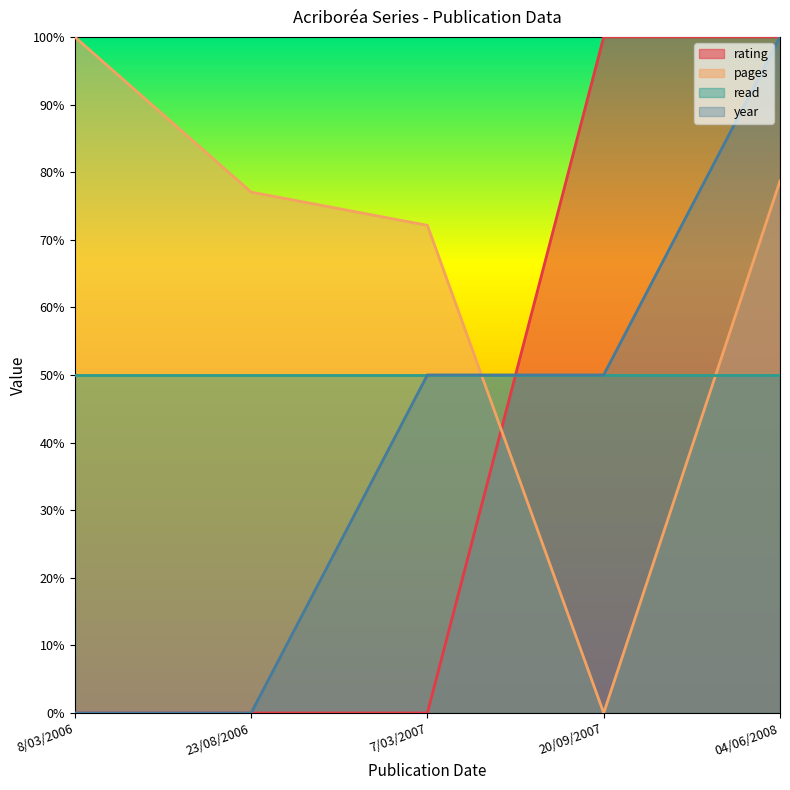

Which series has the widest spread of values?

rating